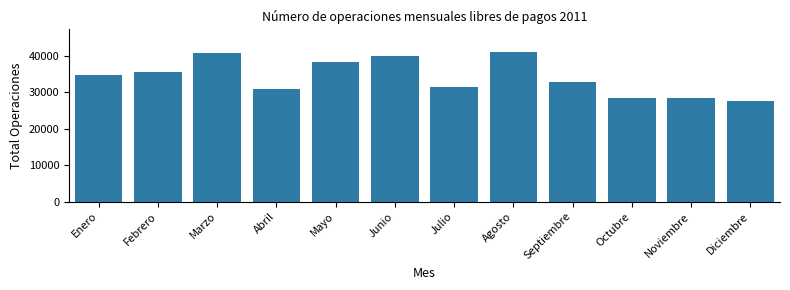

What is the approximate value at Febrero?

35580.0